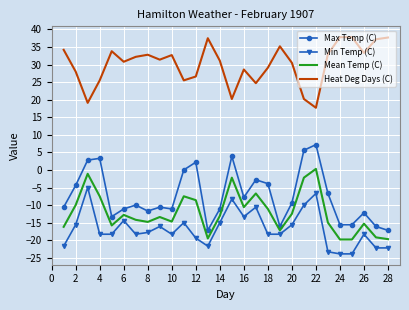

Which series has the largest total across all categories?

Heat Deg Days (C)